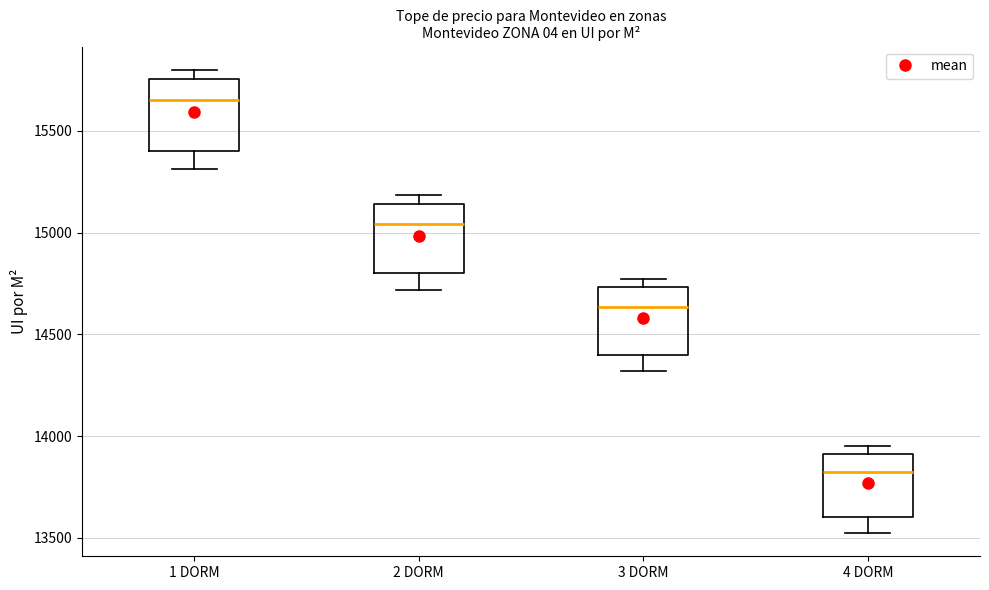

Which box's median line is the lowest?

4 DORM